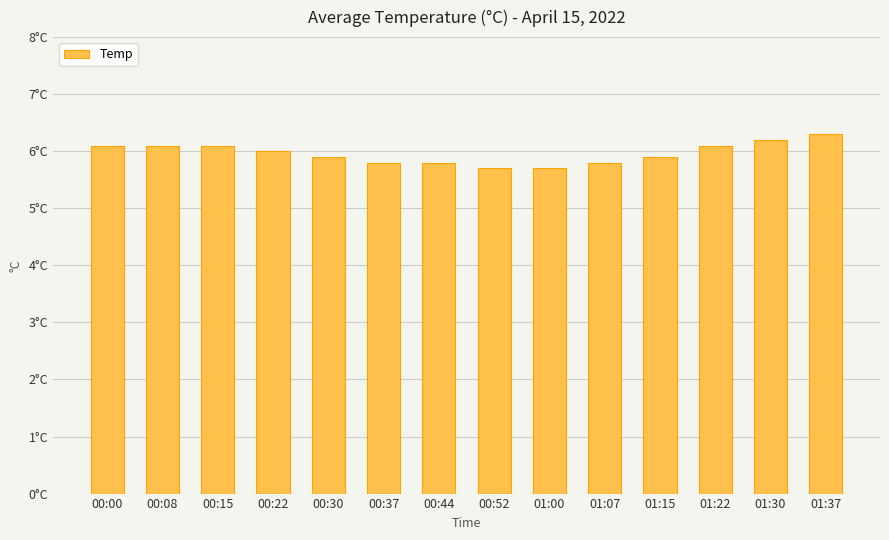

Are the bars horizontal?

No